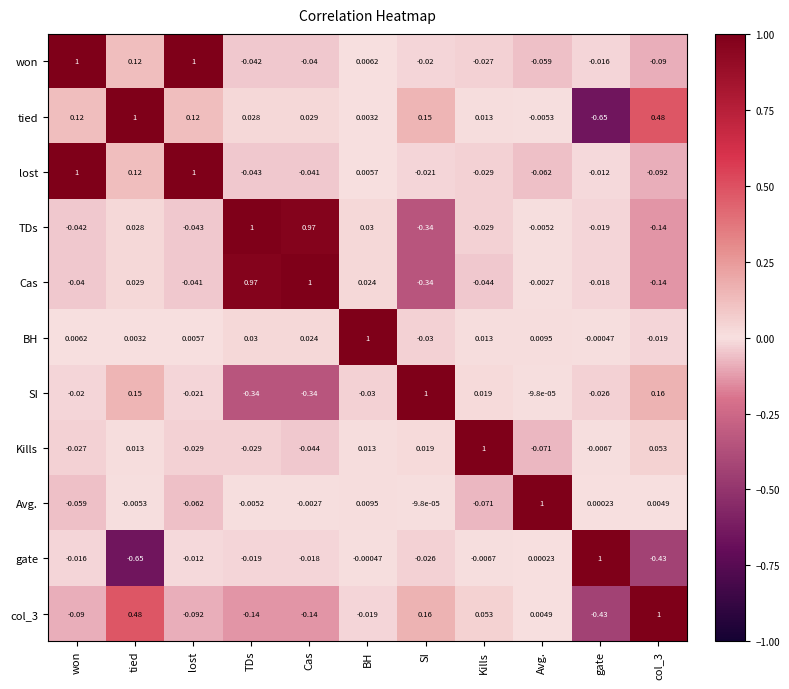

Which series has the largest total across all categories?

won